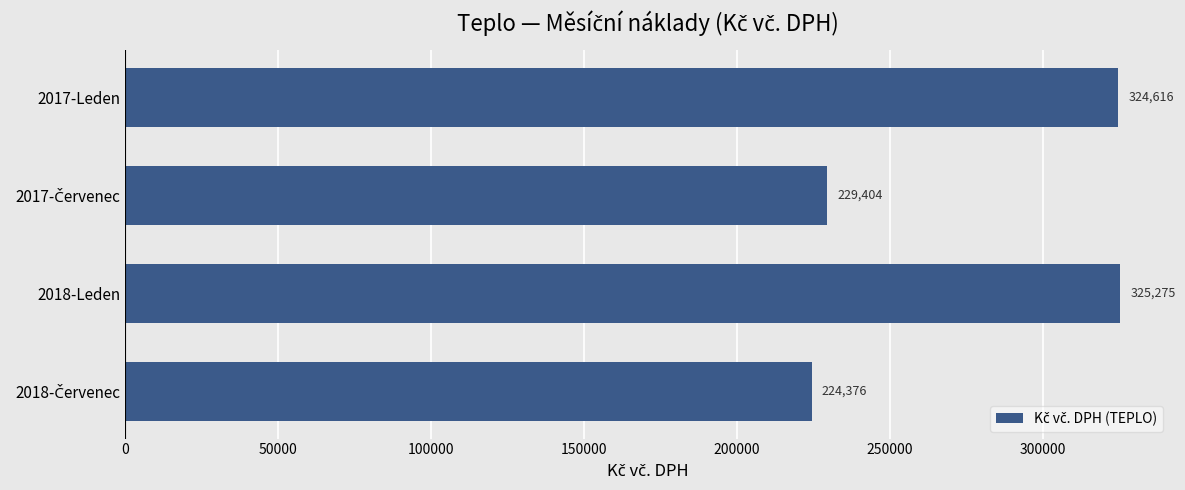

What is the value of the 4th bar from the top?

224375.6